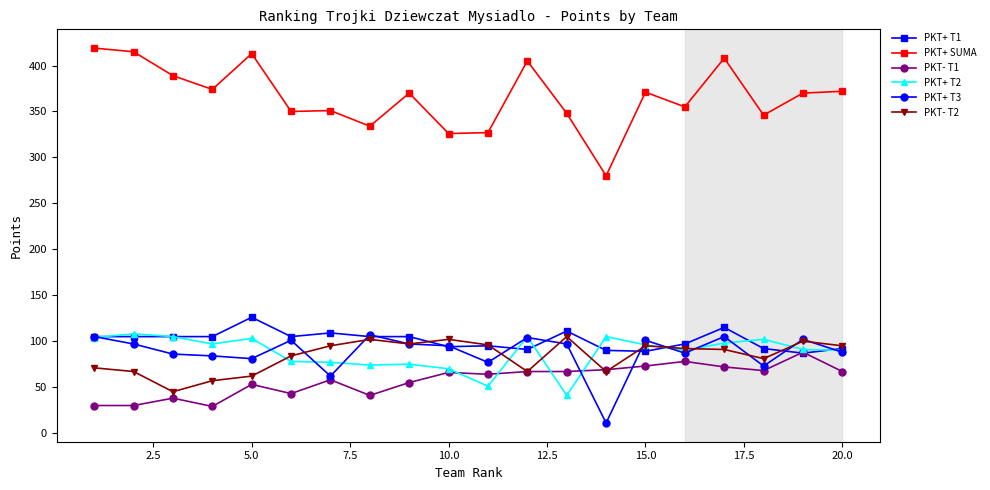

What is the greatest value displayed?

419